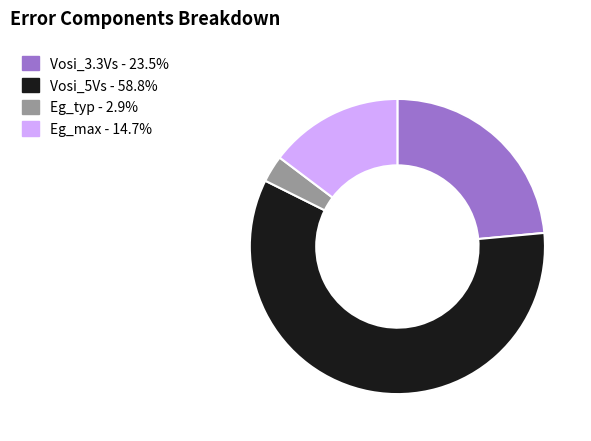

How many segments does this pie chart have?

4